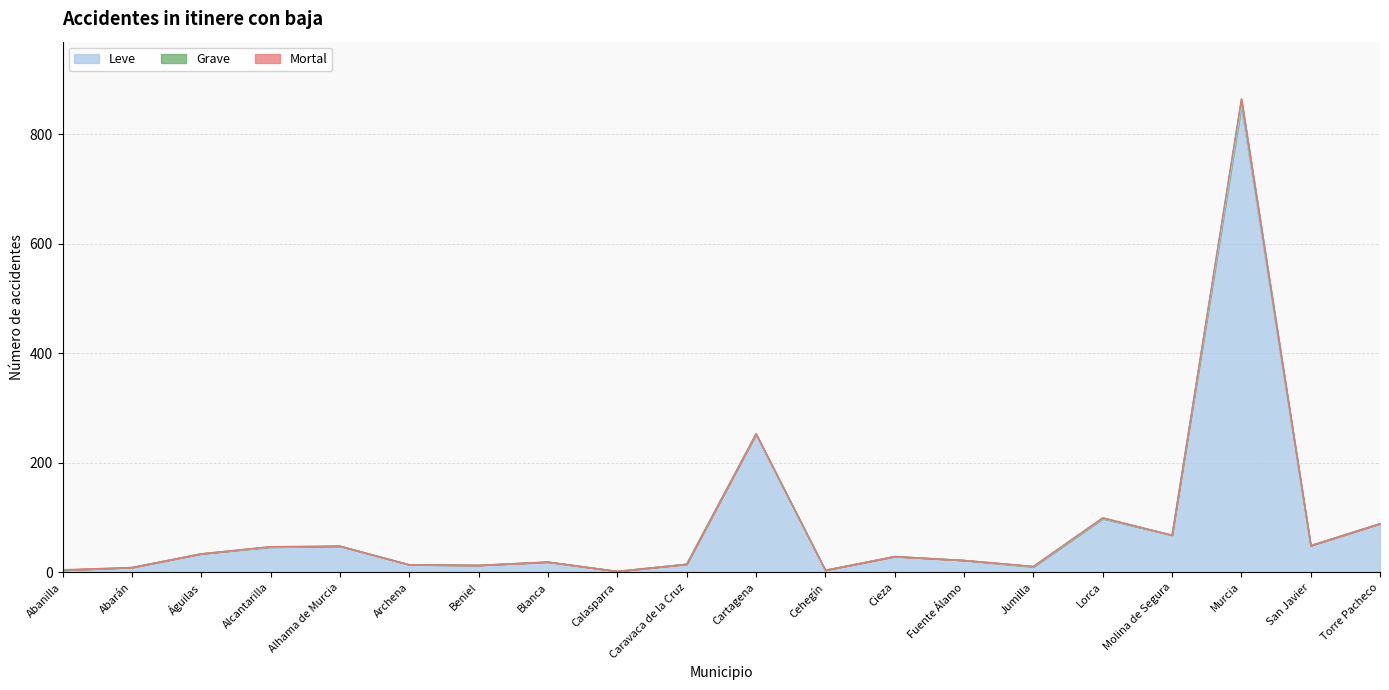

At which category is the sum across all series the highest?

Murcia